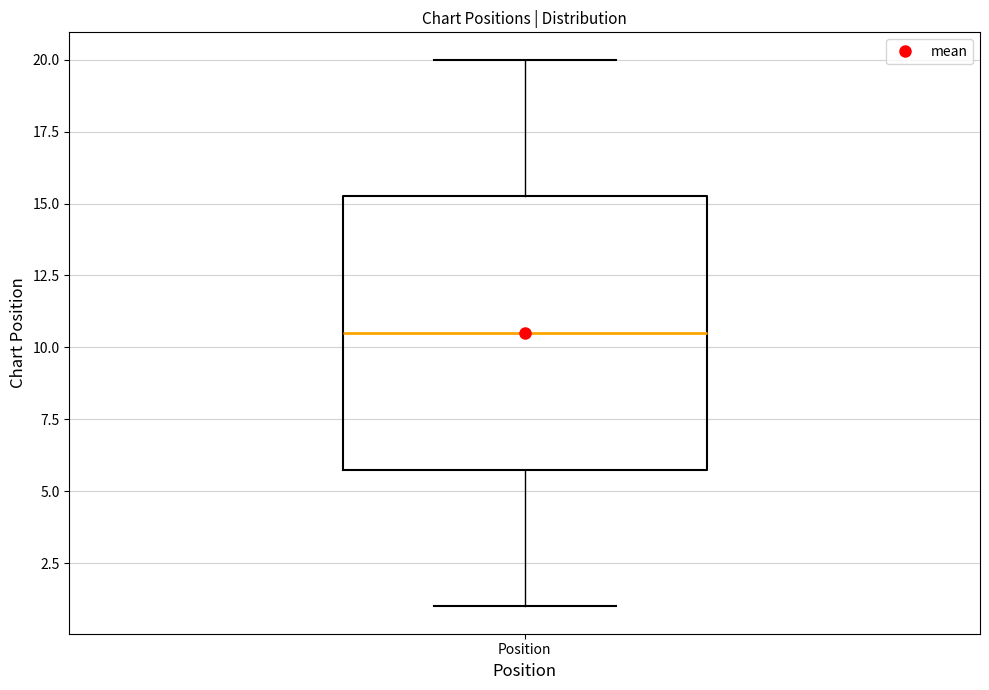

Transcribe this box plot: give where the median line is, the range the box spans, and where the two whiskers end, as read against the y-axis. The values are not printed on the chart, so give them approximately, as read against the axis.

median 10.5, box 6.0 to 15.5, whiskers 1.0 to 20.0